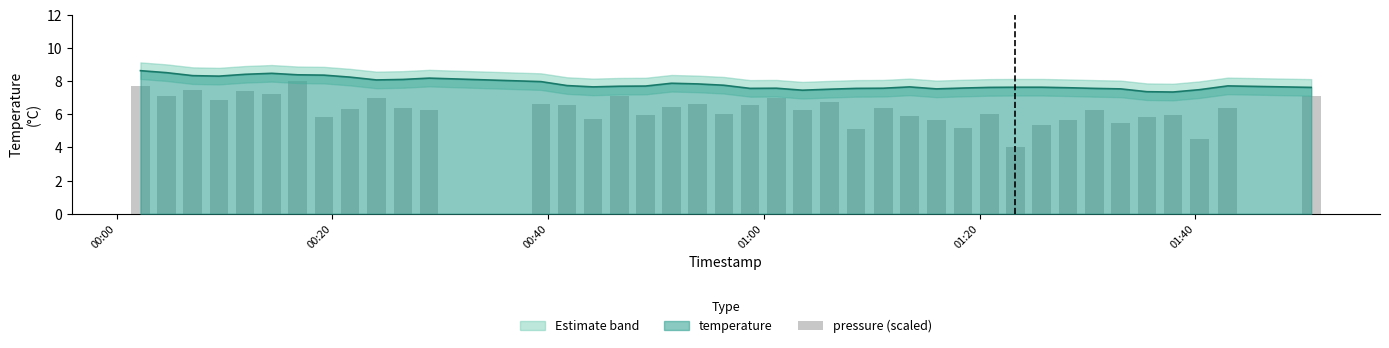

Count the number of categories in the chart.

40